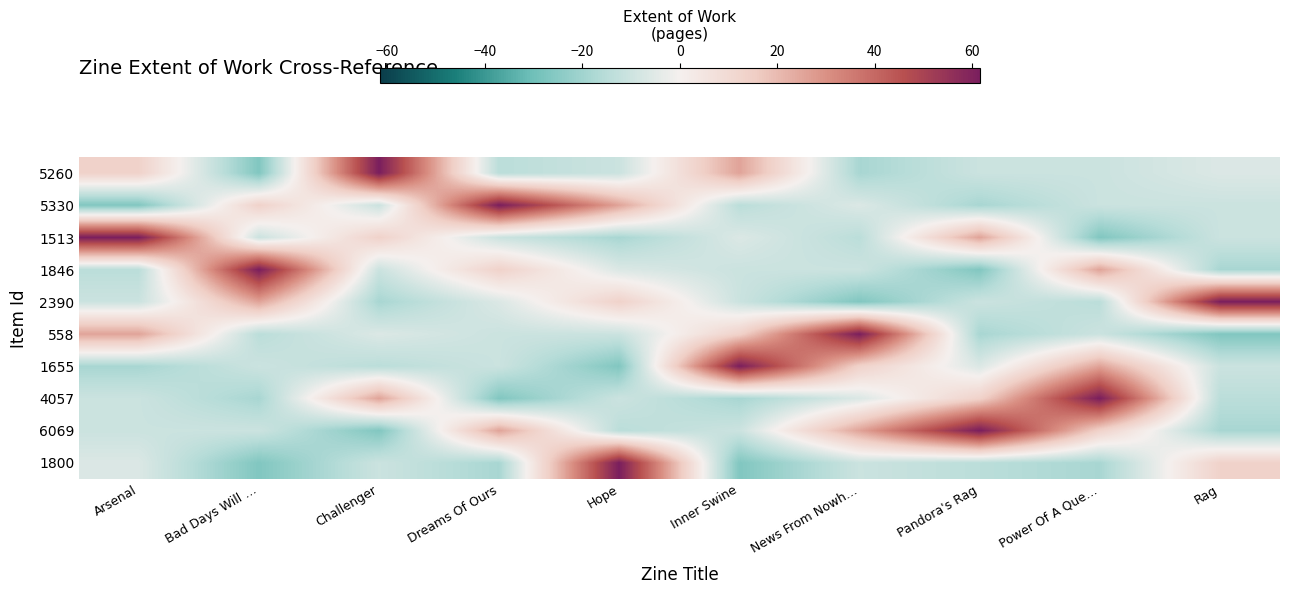

What is the total value across all series at News From Nowh…?

7.6